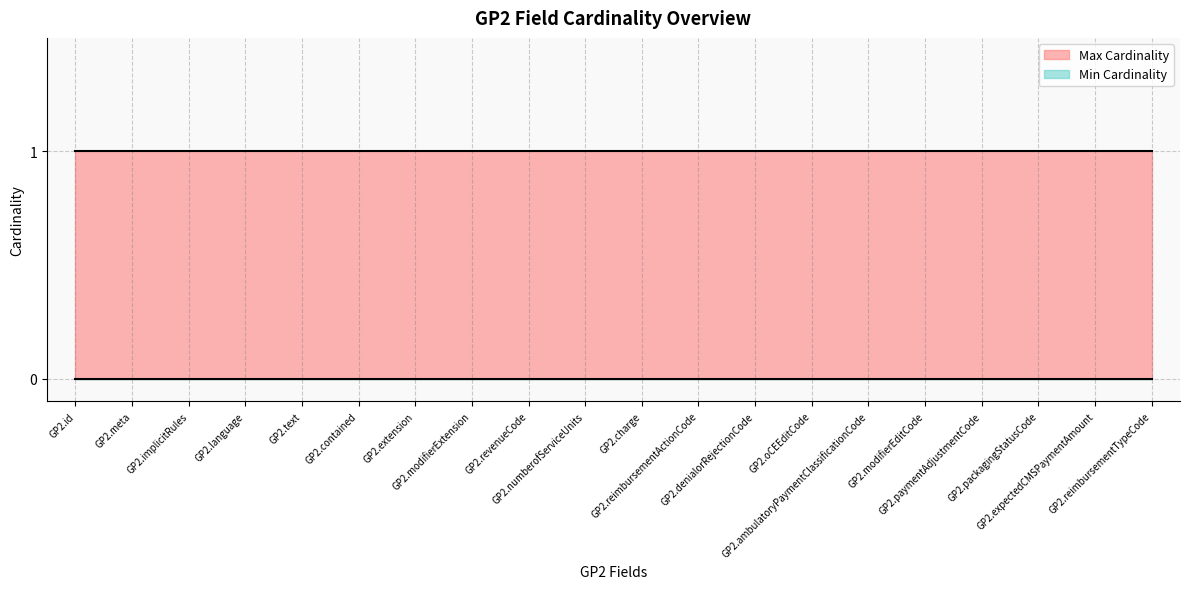

True or false: Min Cardinality and Max Cardinality intersect in this chart.

False